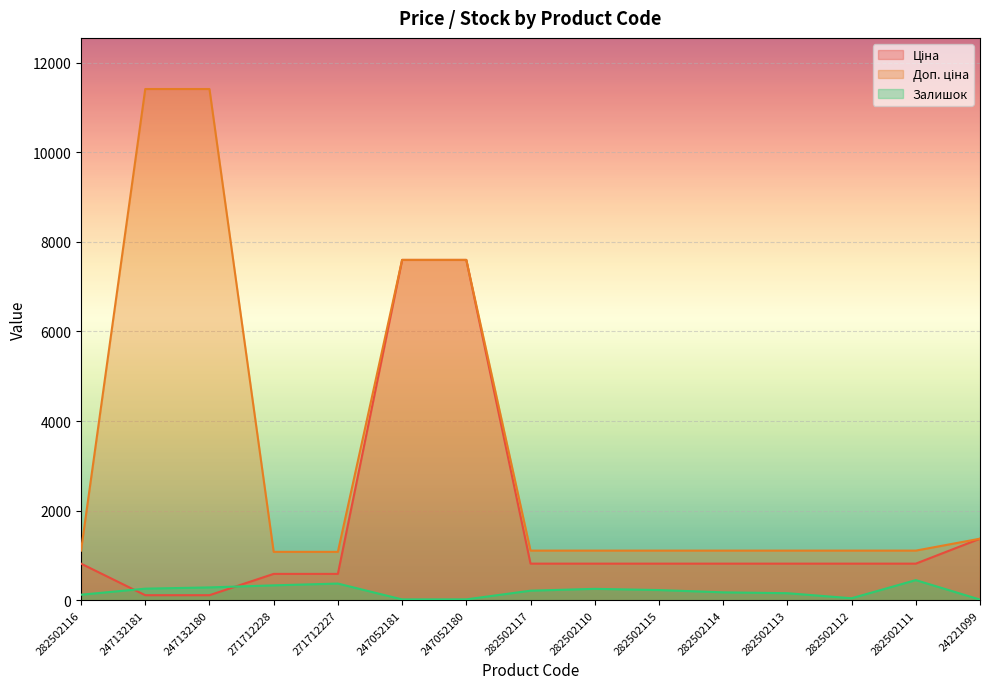

What is the total value across all series at 282502111?

2378.7